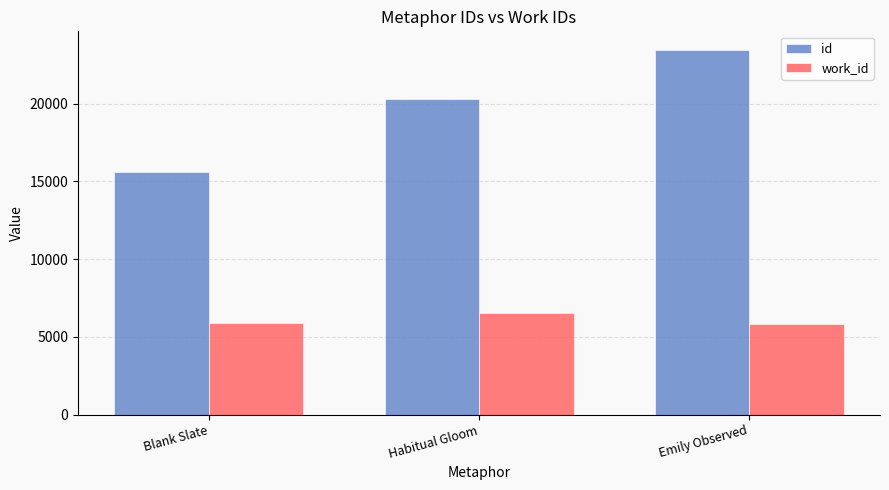

Rank the series by their average value, from lowest to highest.

work_id, id